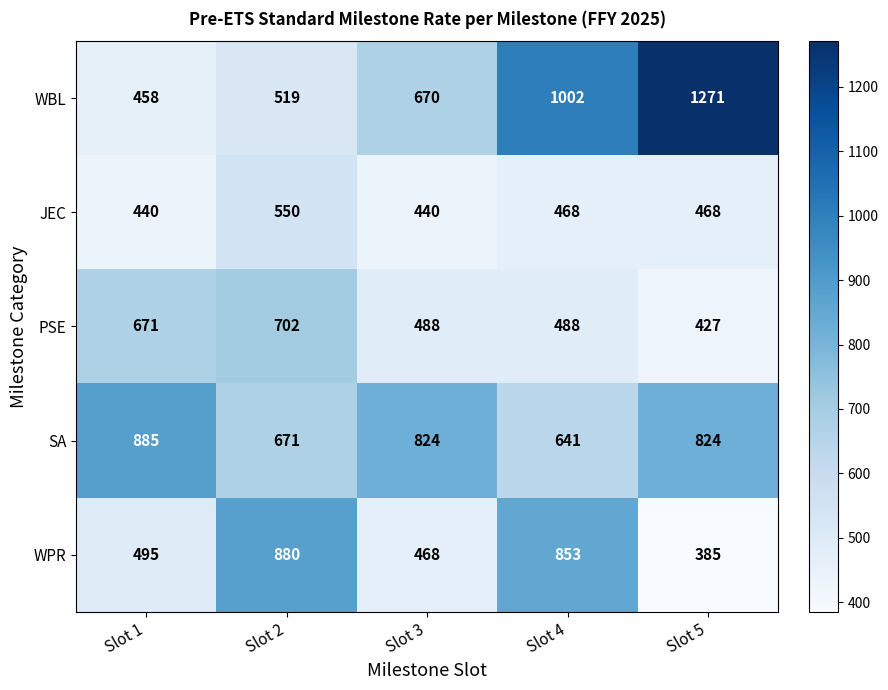

Reading right to left, list all the values displayed in this chart.

WBL: Slot 5=1271	Slot 4=1002	Slot 3=670	Slot 2=519	Slot 1=458
JEC: Slot 5=468	Slot 4=468	Slot 3=440	Slot 2=550	Slot 1=440
PSE: Slot 5=427	Slot 4=488	Slot 3=488	Slot 2=702	Slot 1=671
SA: Slot 5=824	Slot 4=641	Slot 3=824	Slot 2=671	Slot 1=885
WPR: Slot 5=385	Slot 4=853	Slot 3=468	Slot 2=880	Slot 1=495